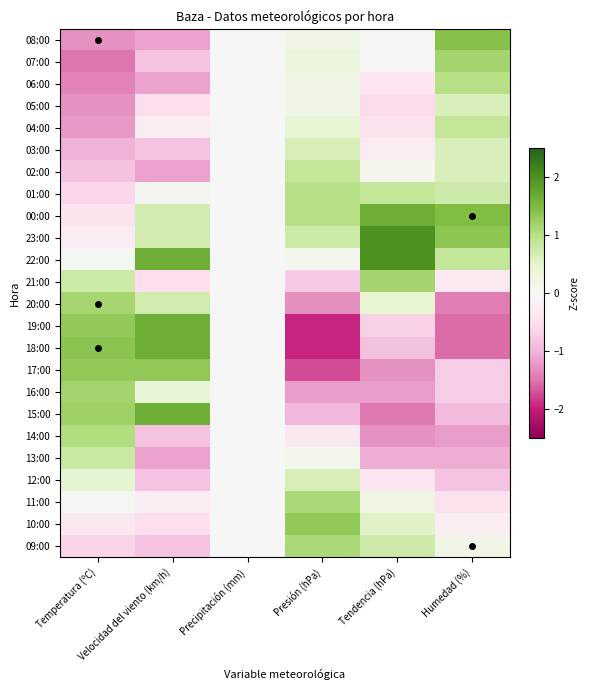

Reading left to right, what are all the values shown in this chart?

08:00: Temperatura (ºC)=-1.3	Velocidad del viento (km/h)=-1.1	Precipitación (mm)=0.0	Presión (hPa)=0.2	Tendencia (hPa)=0.0	Humedad (%)=1.4
07:00: Temperatura (ºC)=-1.5	Velocidad del viento (km/h)=-0.8	Precipitación (mm)=0.0	Presión (hPa)=0.3	Tendencia (hPa)=-0.1	Humedad (%)=1.2
06:00: Temperatura (ºC)=-1.4	Velocidad del viento (km/h)=-1.1	Precipitación (mm)=0.0	Presión (hPa)=0.2	Tendencia (hPa)=-0.4	Humedad (%)=1.0
05:00: Temperatura (ºC)=-1.3	Velocidad del viento (km/h)=-0.5	Precipitación (mm)=0.0	Presión (hPa)=0.2	Tendencia (hPa)=-0.6	Humedad (%)=0.6
04:00: Temperatura (ºC)=-1.2	Velocidad del viento (km/h)=-0.2	Precipitación (mm)=0.0	Presión (hPa)=0.4	Tendencia (hPa)=-0.5	Humedad (%)=0.9
03:00: Temperatura (ºC)=-1.0	Velocidad del viento (km/h)=-0.8	Precipitación (mm)=0.0	Presión (hPa)=0.7	Tendencia (hPa)=-0.3	Humedad (%)=0.6
02:00: Temperatura (ºC)=-0.9	Velocidad del viento (km/h)=-1.1	Precipitación (mm)=0.0	Presión (hPa)=0.9	Tendencia (hPa)=0.1	Humedad (%)=0.6
01:00: Temperatura (ºC)=-0.6	Velocidad del viento (km/h)=0.1	Precipitación (mm)=0.0	Presión (hPa)=1.0	Tendencia (hPa)=0.9	Humedad (%)=0.7
00:00: Temperatura (ºC)=-0.4	Velocidad del viento (km/h)=0.7	Precipitación (mm)=0.0	Presión (hPa)=1.0	Tendencia (hPa)=1.7	Humedad (%)=1.5
23:00: Temperatura (ºC)=-0.2	Velocidad del viento (km/h)=0.7	Precipitación (mm)=0.0	Presión (hPa)=0.8	Tendencia (hPa)=2.0	Humedad (%)=1.4
22:00: Temperatura (ºC)=0.1	Velocidad del viento (km/h)=1.7	Precipitación (mm)=0.0	Presión (hPa)=0.1	Tendencia (hPa)=2.0	Humedad (%)=0.9
21:00: Temperatura (ºC)=0.8	Velocidad del viento (km/h)=-0.5	Precipitación (mm)=0.0	Presión (hPa)=-0.8	Tendencia (hPa)=1.2	Humedad (%)=-0.3
20:00: Temperatura (ºC)=1.1	Velocidad del viento (km/h)=0.7	Precipitación (mm)=0.0	Presión (hPa)=-1.3	Tendencia (hPa)=0.5	Humedad (%)=-1.4
19:00: Temperatura (ºC)=1.3	Velocidad del viento (km/h)=1.7	Precipitación (mm)=0.0	Presión (hPa)=-1.9	Tendencia (hPa)=-0.7	Humedad (%)=-1.6
18:00: Temperatura (ºC)=1.4	Velocidad del viento (km/h)=1.7	Precipitación (mm)=0.0	Presión (hPa)=-1.9	Tendencia (hPa)=-0.9	Humedad (%)=-1.6
17:00: Temperatura (ºC)=1.3	Velocidad del viento (km/h)=1.3	Precipitación (mm)=0.0	Presión (hPa)=-1.7	Tendencia (hPa)=-1.3	Humedad (%)=-0.7
16:00: Temperatura (ºC)=1.2	Velocidad del viento (km/h)=0.4	Precipitación (mm)=0.0	Presión (hPa)=-1.2	Tendencia (hPa)=-1.2	Humedad (%)=-0.7
15:00: Temperatura (ºC)=1.2	Velocidad del viento (km/h)=1.7	Precipitación (mm)=0.0	Presión (hPa)=-1.0	Tendencia (hPa)=-1.5	Humedad (%)=-0.9
14:00: Temperatura (ºC)=1.0	Velocidad del viento (km/h)=-0.8	Precipitación (mm)=0.0	Presión (hPa)=-0.3	Tendencia (hPa)=-1.3	Humedad (%)=-1.2
13:00: Temperatura (ºC)=0.8	Velocidad del viento (km/h)=-1.1	Precipitación (mm)=0.0	Presión (hPa)=0.1	Tendencia (hPa)=-1.1	Humedad (%)=-1.1
12:00: Temperatura (ºC)=0.5	Velocidad del viento (km/h)=-0.8	Precipitación (mm)=0.0	Presión (hPa)=0.7	Tendencia (hPa)=-0.4	Humedad (%)=-0.8
11:00: Temperatura (ºC)=0.1	Velocidad del viento (km/h)=-0.2	Precipitación (mm)=0.0	Presión (hPa)=1.1	Tendencia (hPa)=0.3	Humedad (%)=-0.5
10:00: Temperatura (ºC)=-0.3	Velocidad del viento (km/h)=-0.5	Precipitación (mm)=0.0	Presión (hPa)=1.3	Tendencia (hPa)=0.6	Humedad (%)=-0.2
09:00: Temperatura (ºC)=-0.6	Velocidad del viento (km/h)=-0.8	Precipitación (mm)=0.0	Presión (hPa)=1.1	Tendencia (hPa)=0.8	Humedad (%)=0.2